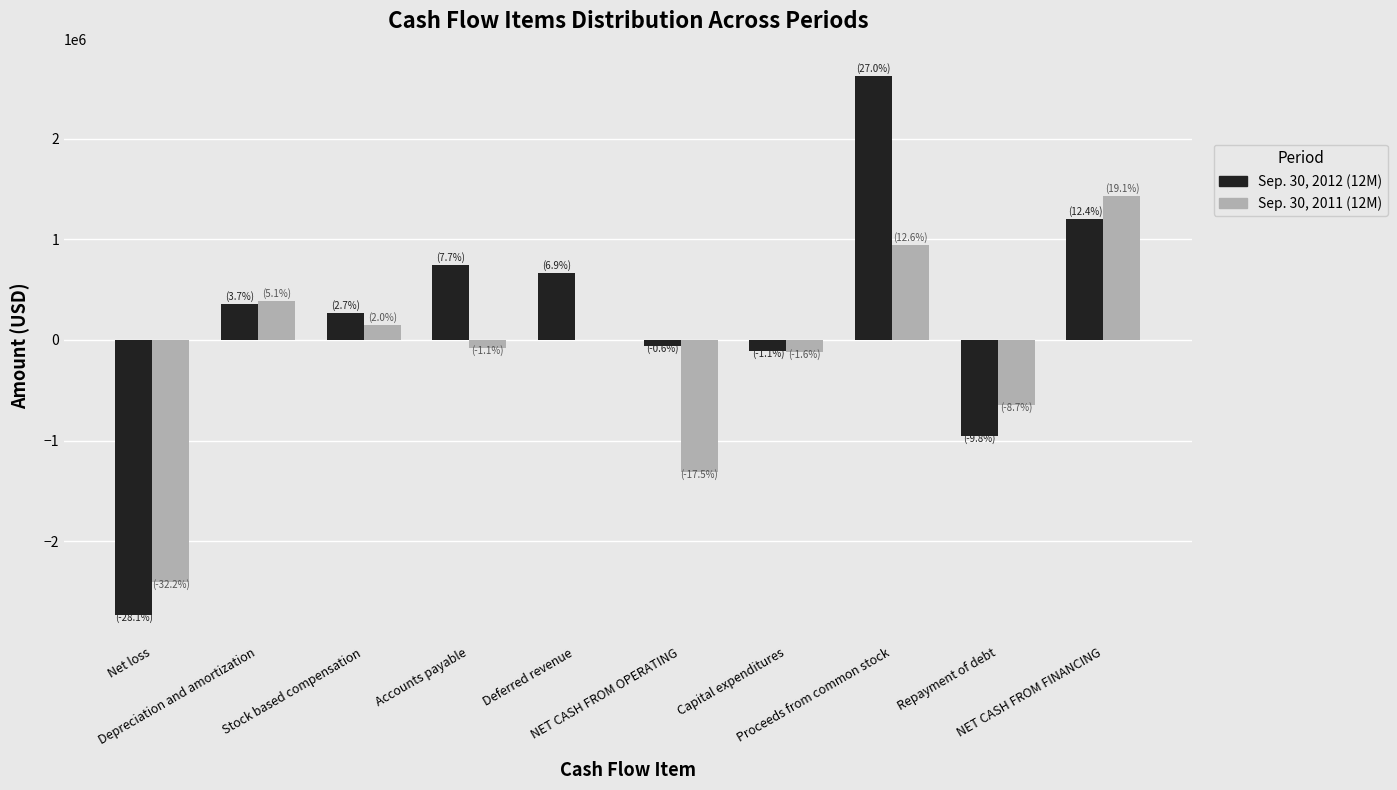

How many groups of bars are there?

10